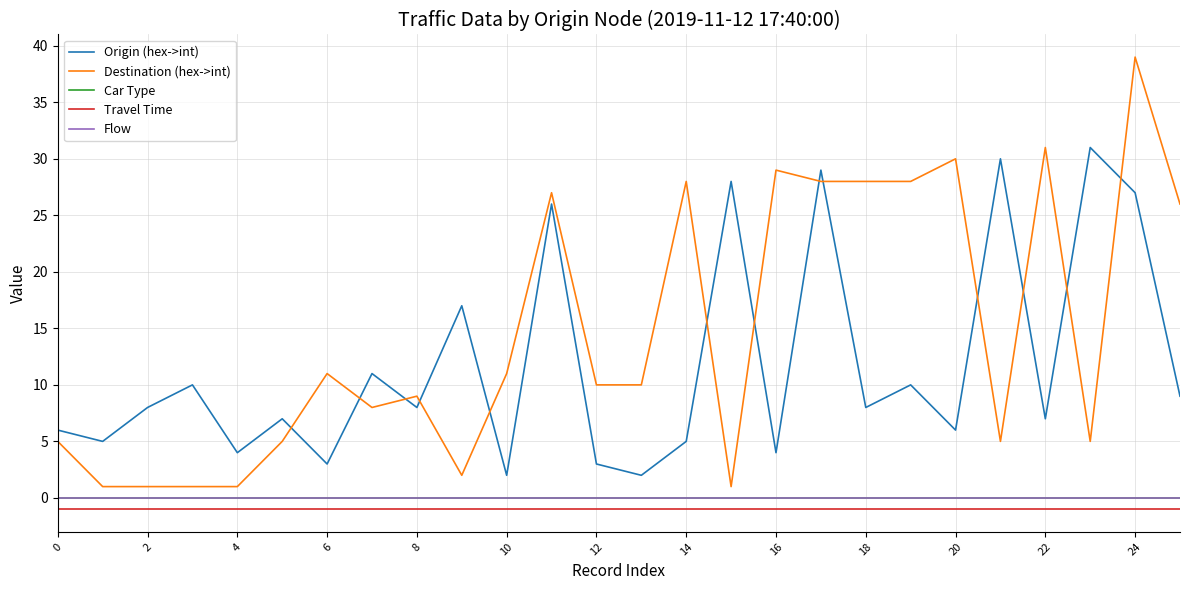

List the series in order of their peak value, highest first.

Destination (hex->int), Origin (hex->int), Car Type, Flow, Travel Time